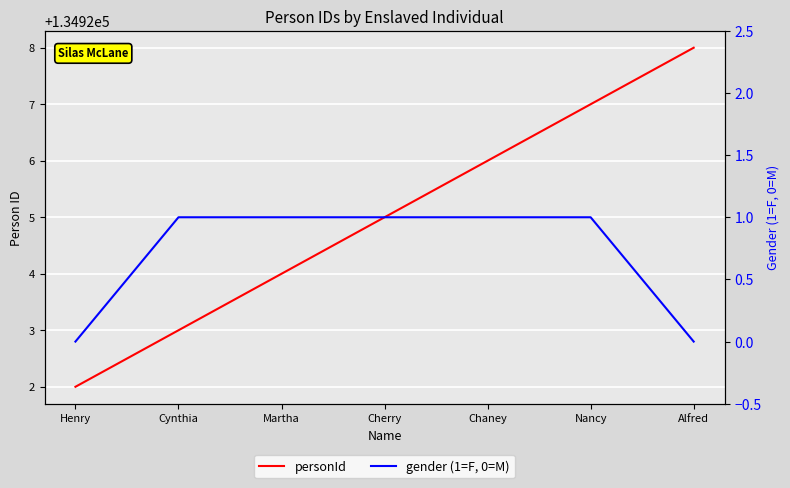

How many data points in personId are above 134925?

3